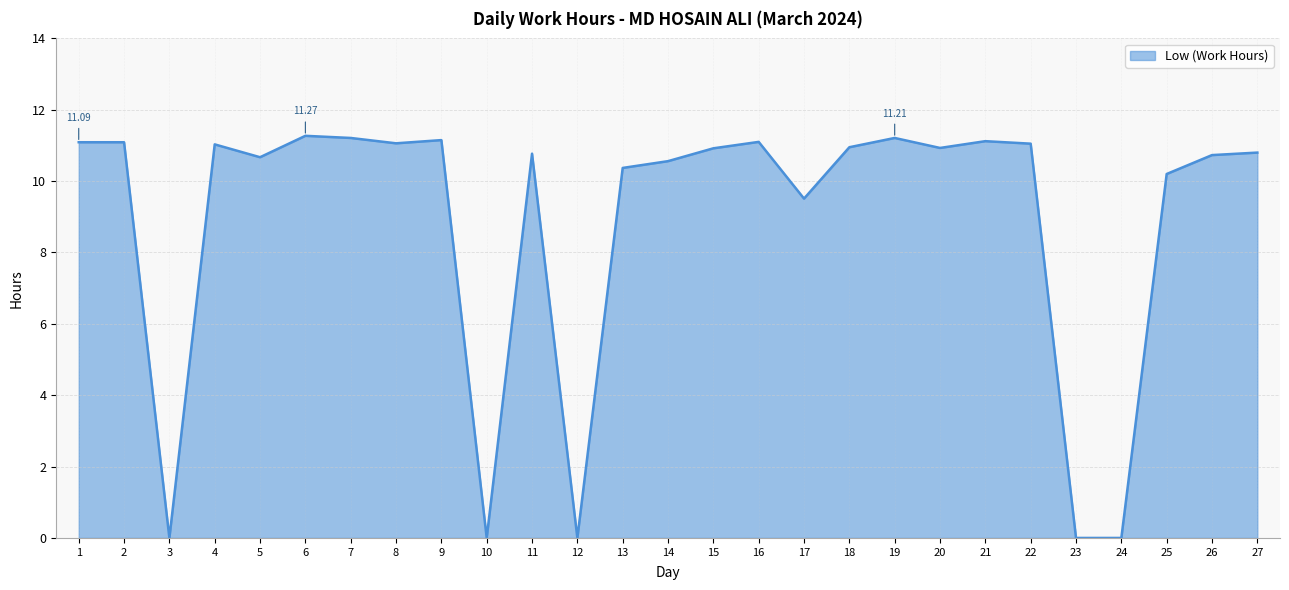

The chart shows a value of 9.5 at 17. True or false?

True